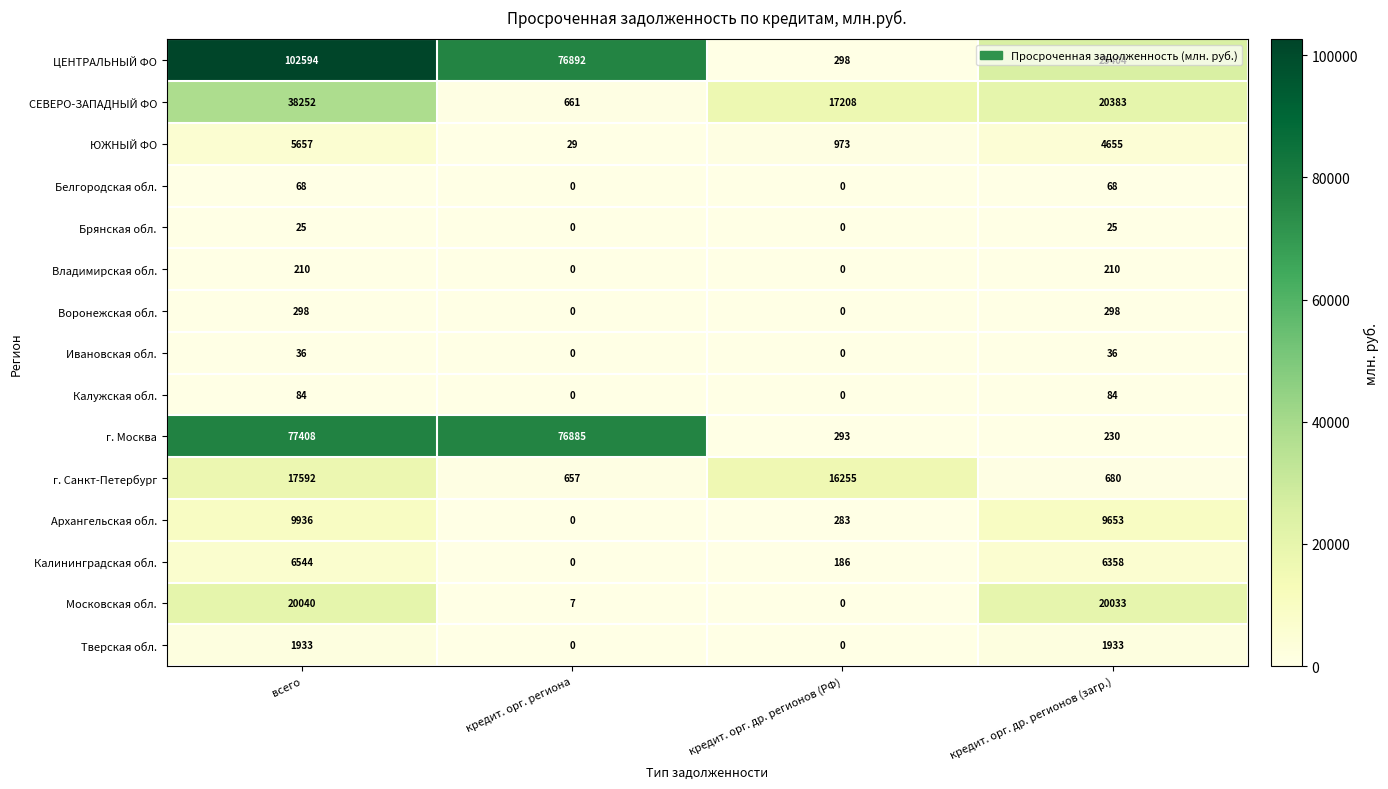

Where is г. Санкт-Петербург nearest to the value 9124?

кредит. орг. др. регионов (РФ)